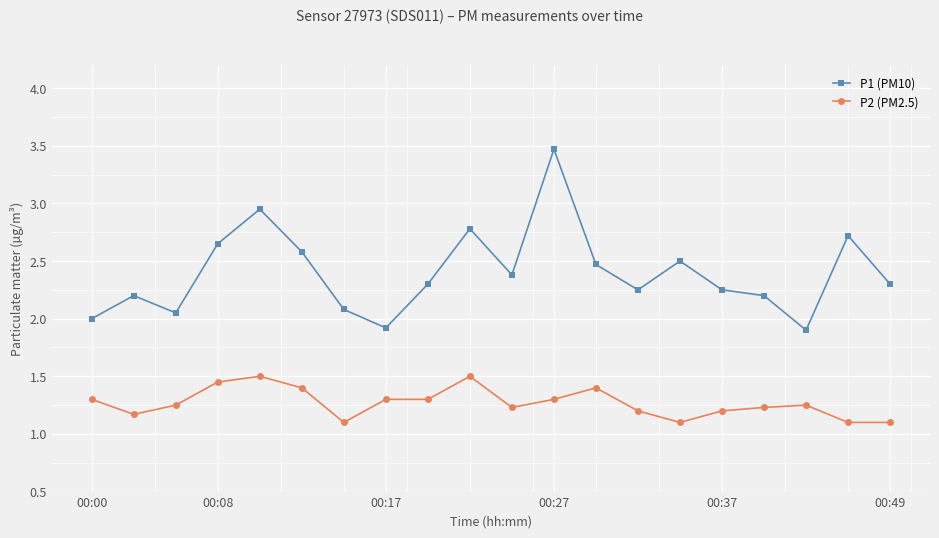

What is the maximum value for P2 (PM2.5)?

1.5